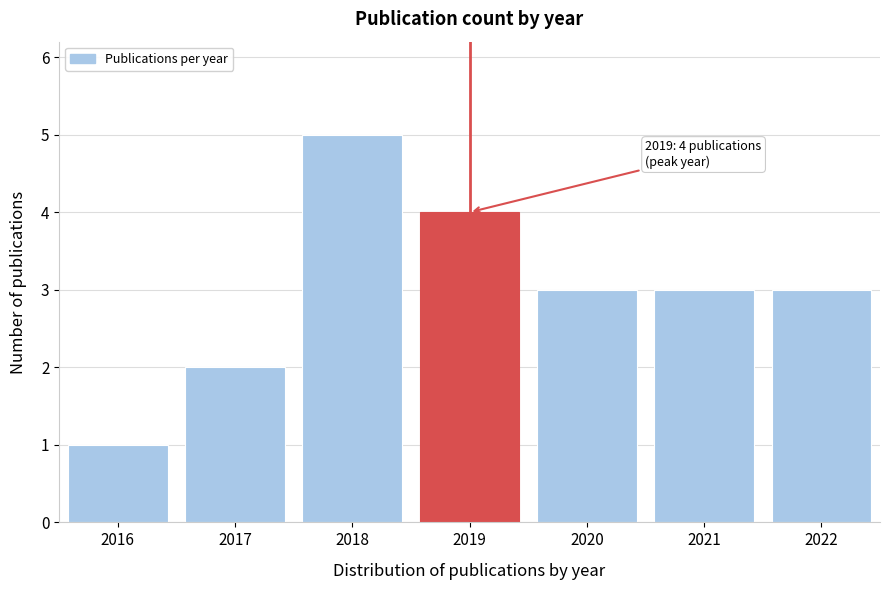

Reading left to right, list all the values displayed in this chart.

1	2	5	4	3	3	3